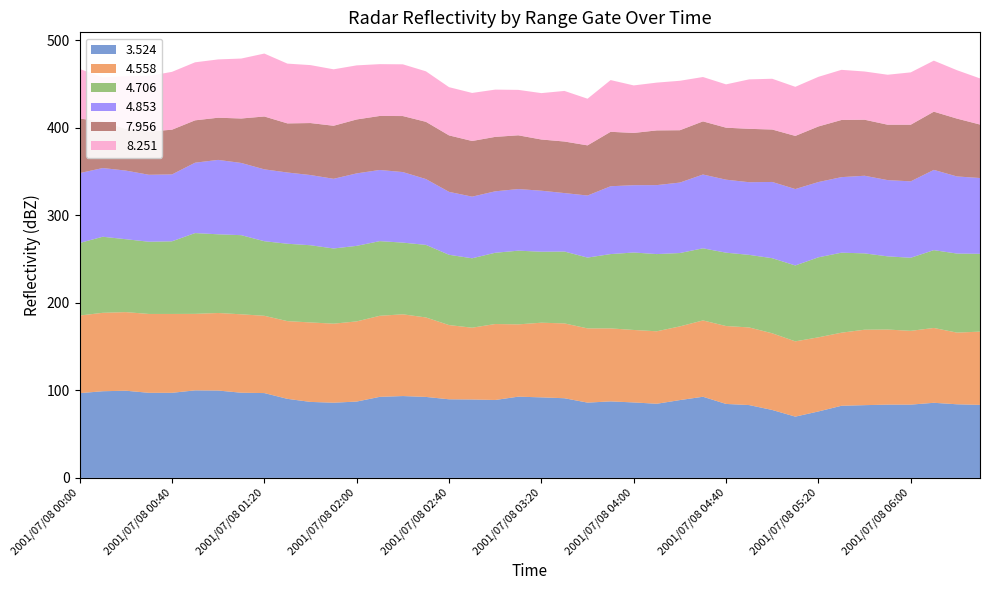

Reading left to right, transcribe all the data shown in this chart.

3.524: 96.8	99.0	99.6	97.2	97.2	100.0	99.8	97.3	96.9	90.3	86.8	85.9	87.2	92.6	93.5	92.5	89.8	89.6	89.0	92.8	92.0	91.0	86.0	87.4	86.2	84.7	88.9	92.7	84.5	83.2	77.6	70.0	75.9	82.4	83.1	83.7	83.7	85.8	84.1	83.4
4.558: 88.7	89.6	89.8	90.1	90.1	87.4	88.6	89.6	88.3	88.8	90.8	90.3	91.6	92.6	93.4	90.8	84.8	82.0	86.8	82.6	85.3	85.5	84.8	83.4	82.8	82.8	84.2	87.2	89.0	88.7	87.6	86.0	84.7	83.5	86.2	85.8	84.3	85.5	81.9	83.7
4.706: 82.9	86.9	83.3	82.5	83.0	92.3	89.9	90.4	85.2	88.4	88.2	85.9	86.3	85.3	81.9	82.9	80.3	79.3	81.4	84.2	81.1	82.1	80.9	84.9	88.5	88.2	83.8	82.4	83.8	82.9	85.8	86.7	91.4	91.4	87.2	83.6	83.5	88.9	90.3	88.9
4.853: 79.8	78.5	78.4	76.5	76.4	80.4	85.0	82.5	82.1	81.4	80.2	79.6	82.8	81.3	80.6	75.2	71.9	70.4	70.2	70.4	69.7	66.8	70.9	77.5	76.9	78.8	80.5	84.3	83.4	83.0	87.1	87.3	86.0	86.3	88.7	87.1	87.3	91.7	88.1	86.6
7.956: 62.3	53.2	47.6	49.4	51.1	48.4	48.2	50.8	60.4	56.1	59.4	60.6	61.6	61.7	64.0	65.4	64.5	63.6	62.2	61.4	58.5	58.9	57.3	62.2	59.7	62.5	59.8	60.7	59.4	61.0	59.9	60.7	63.5	65.3	64.0	63.3	64.7	66.5	66.1	61.1
8.251: 56.7	50.3	60.2	63.5	66.1	66.3	66.6	68.5	71.9	68.3	66.2	64.5	61.8	59.2	59.1	57.7	55.1	54.9	54.0	51.9	53.0	57.8	53.3	59.1	54.3	54.6	56.5	50.7	49.5	56.5	58.0	56.1	56.7	57.3	55.1	57.1	59.8	58.3	55.3	52.7